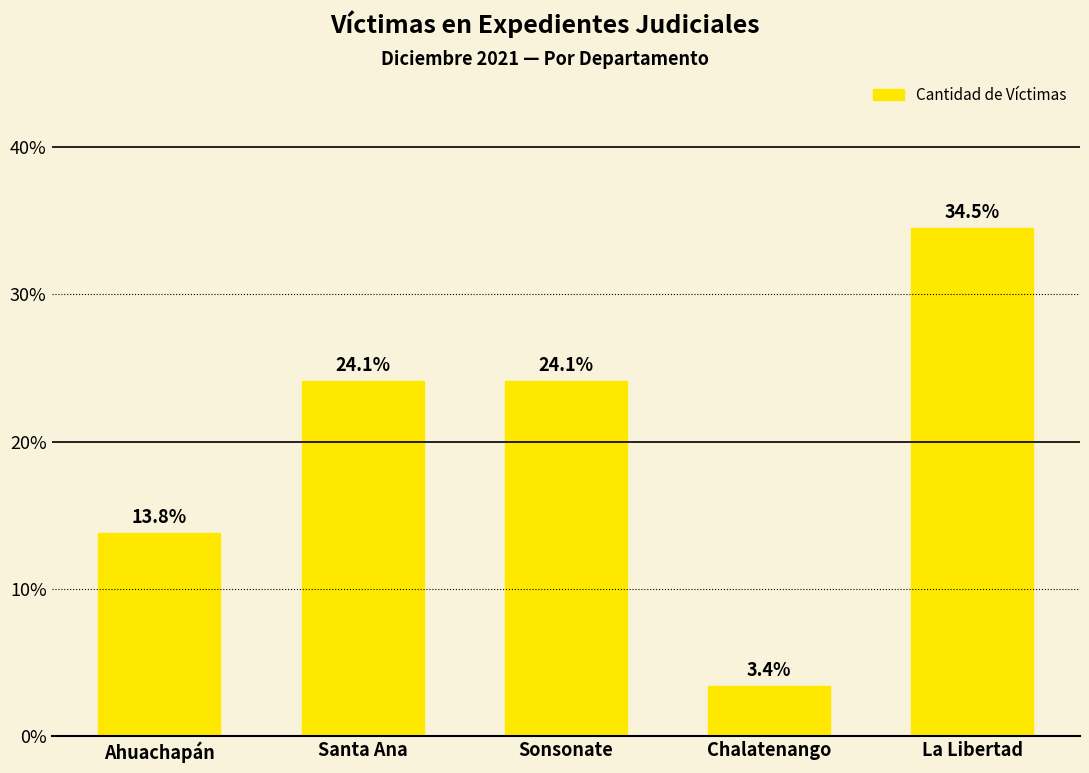

What is the average value?

20.0